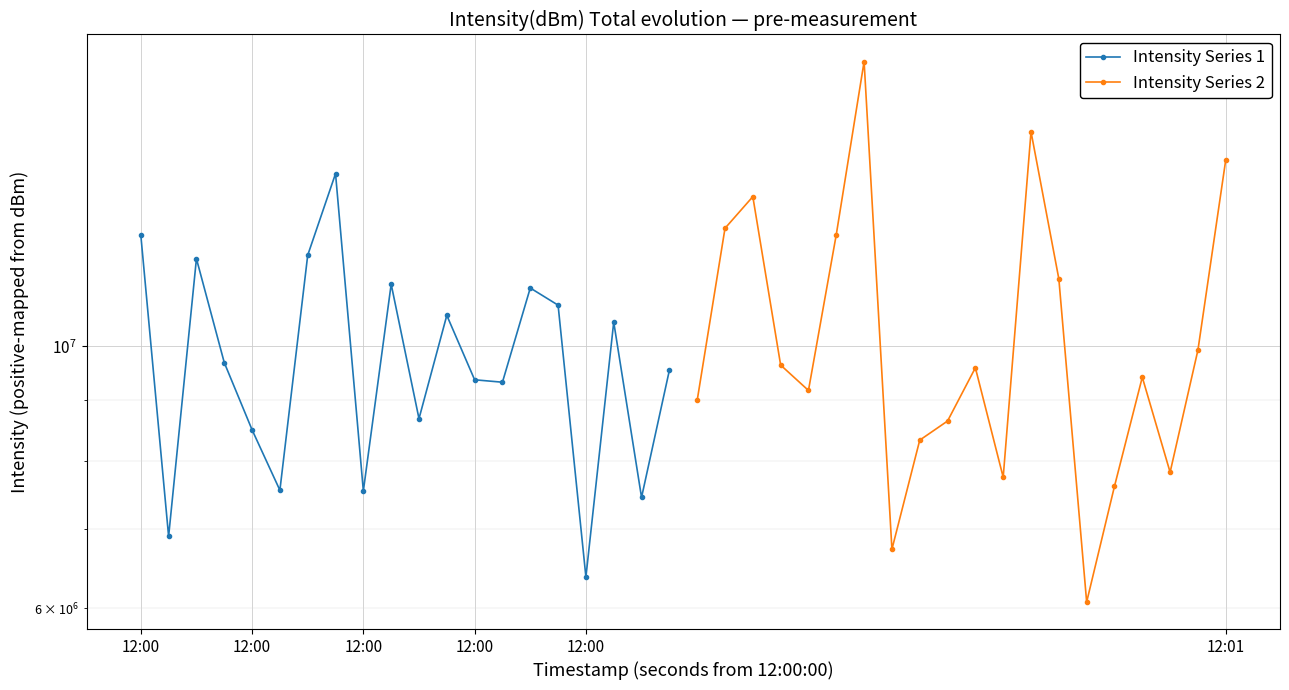

At how many categories does at least one series exceed 10025494?

14